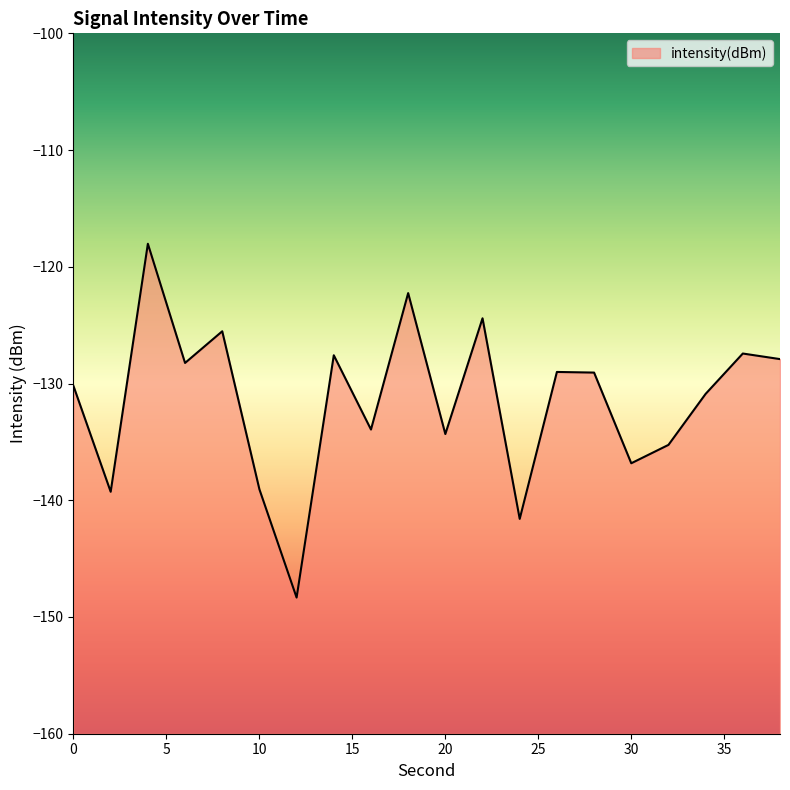

Reading right to left, what are all the values shown in this chart?

38=-127.9	36=-127.4	34=-130.9	32=-135.3	30=-136.8	28=-129.1	26=-129.0	24=-141.6	22=-124.4	20=-134.3	18=-122.3	16=-133.9	14=-127.6	12=-148.3	10=-139.1	8=-125.5	6=-128.2	4=-118.0	2=-139.3	0=-130.2